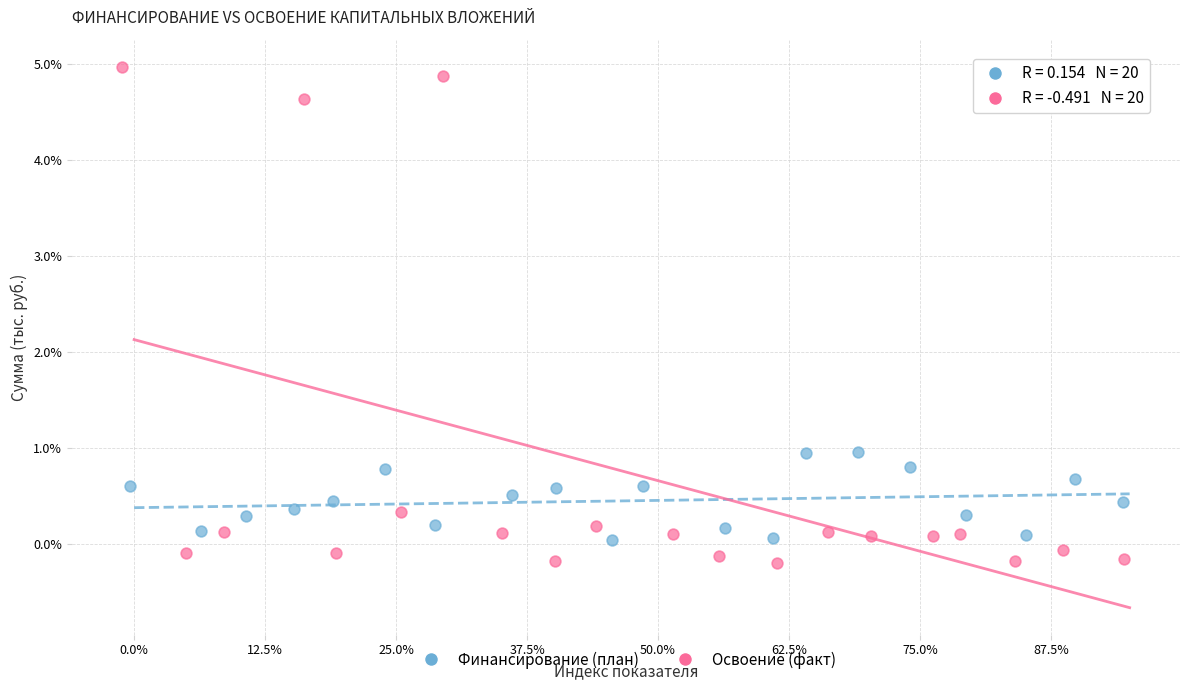

Which series has the largest Y range (max minus min)?

Освоение (факт)